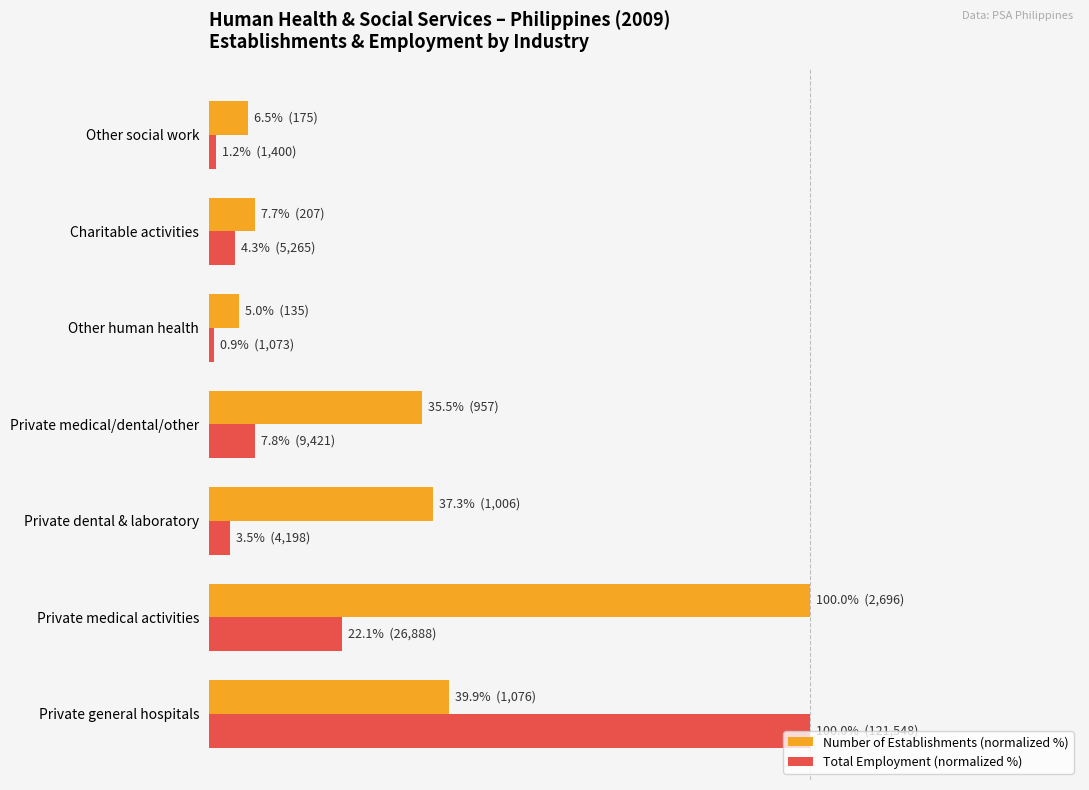

What are all the series names shown in the legend?

Number of Establishments (normalized %), Total Employment (normalized %)